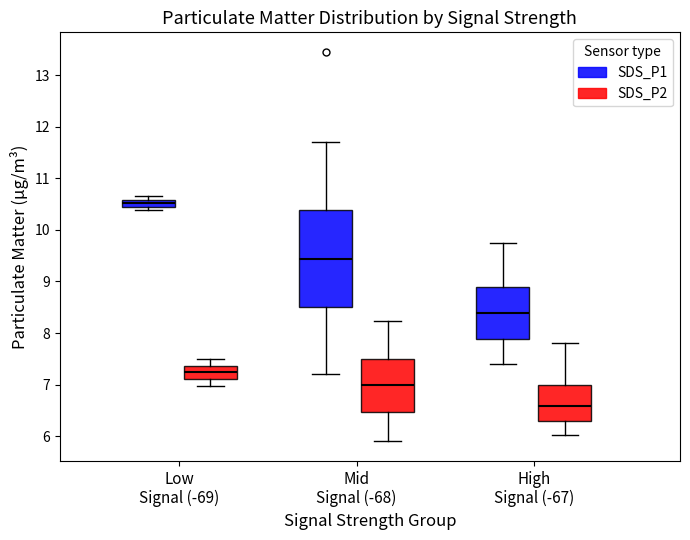

Where does the upper whisker of the box for Low Signal (-69) (SDS_P2) end on the y-axis? The values are not printed on the chart, so give them approximately, as read against the axis.

7.5